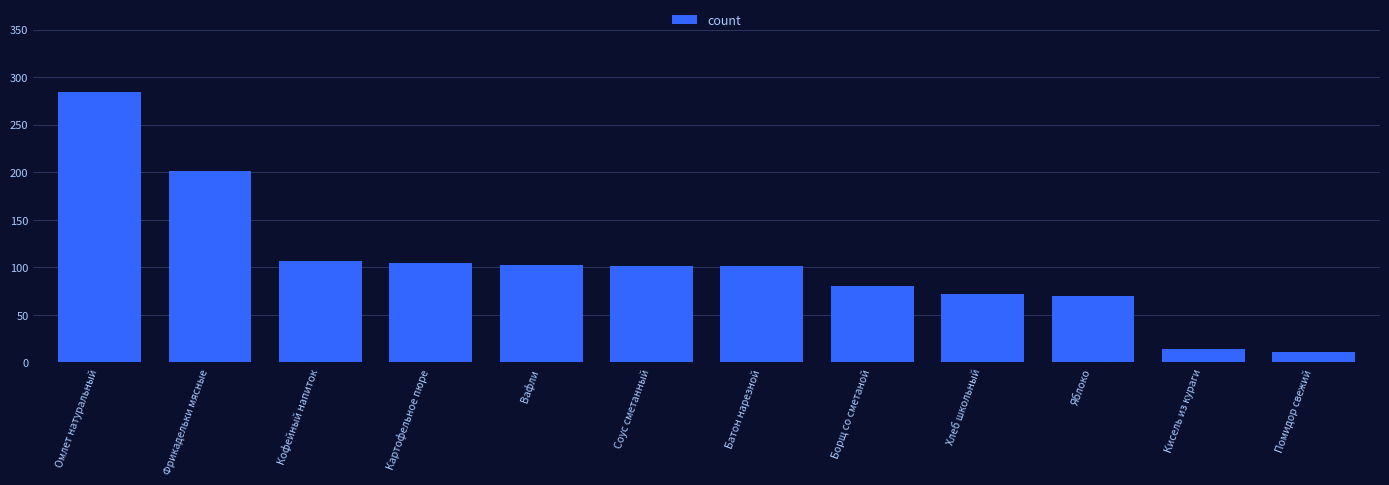

What is the change in value from Борщ со сметаной to Яблоко?

-10.0